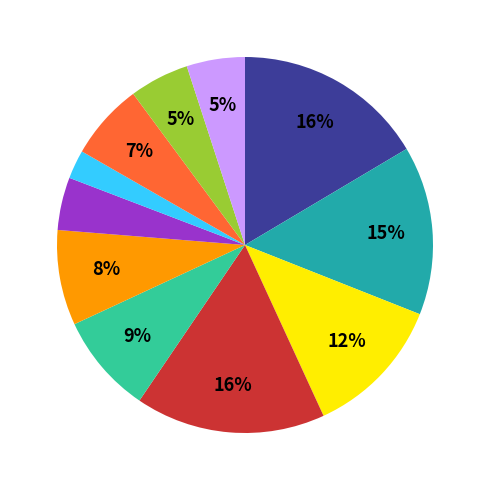

To the nearest percent, what is the difference between the largest and smallest slice percentages?

14%